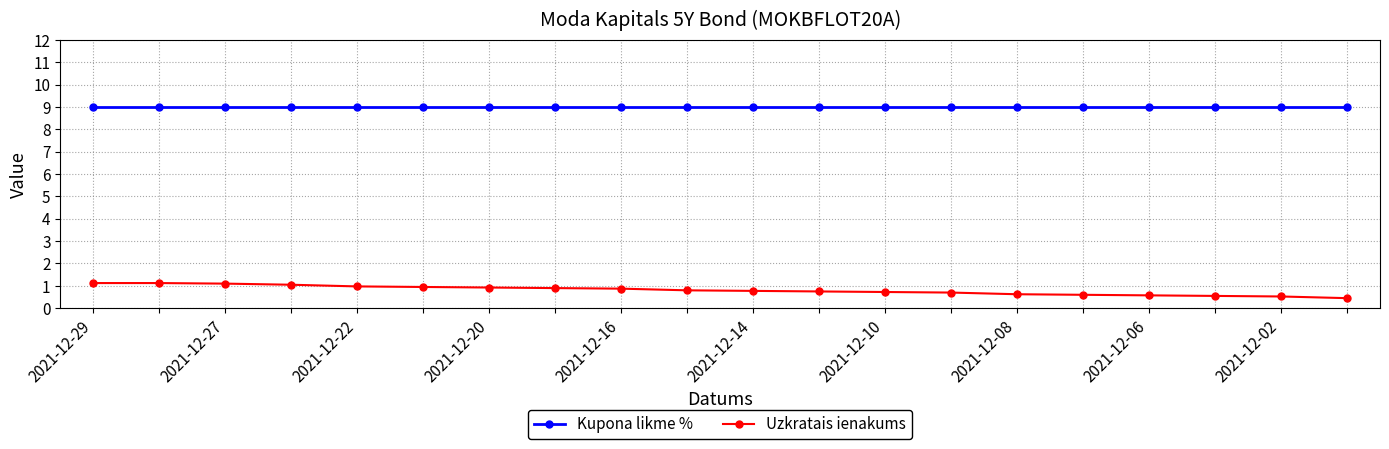

What is the value of the Kupona likme % point at the 4th from the left?

9.0